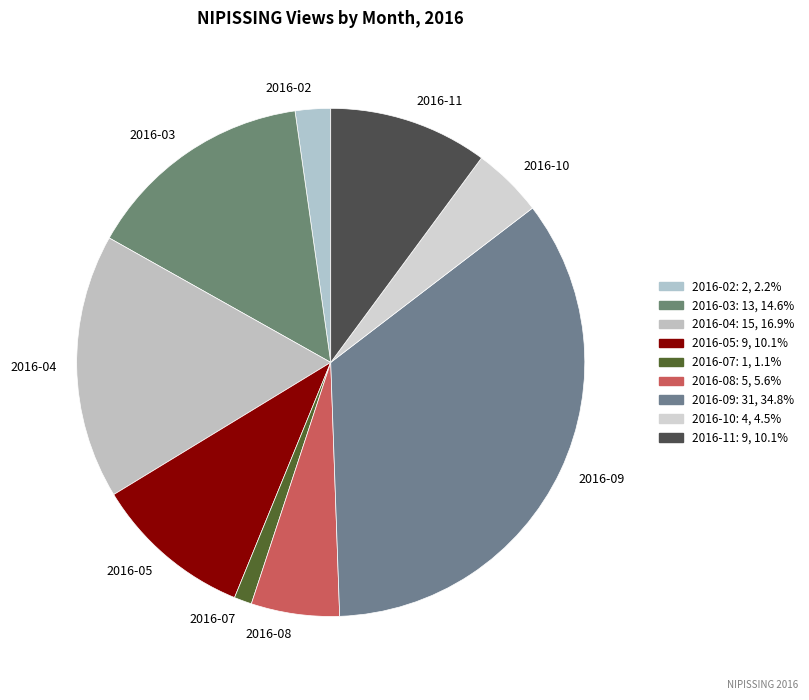

Is 2016-09 the majority of the pie?

No